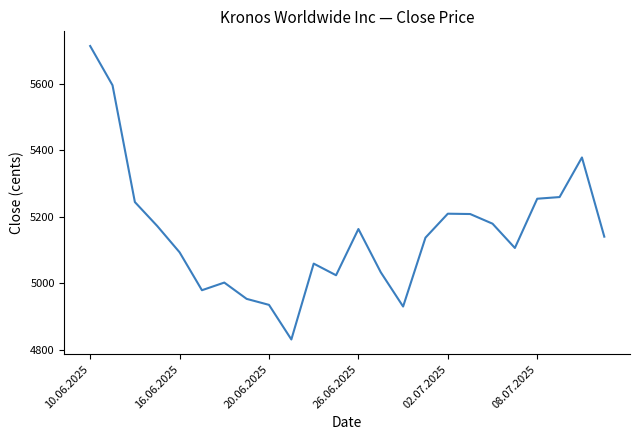

What is the smallest value displayed?

4831